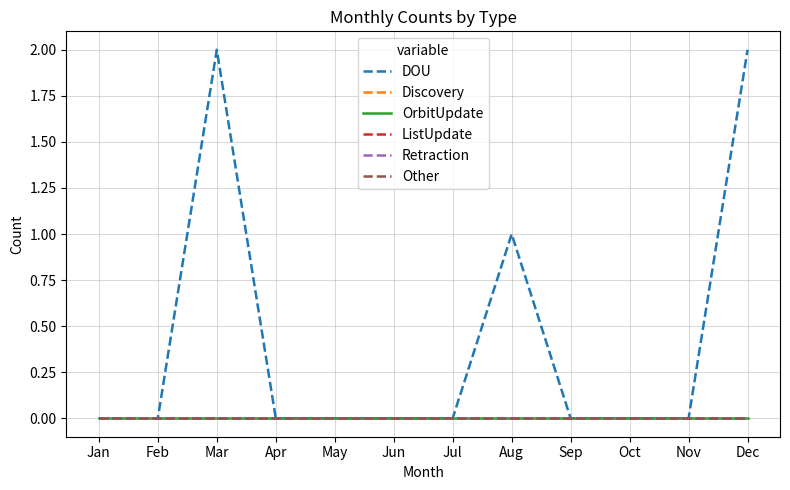

True or false: ListUpdate and OrbitUpdate cross at least once.

False